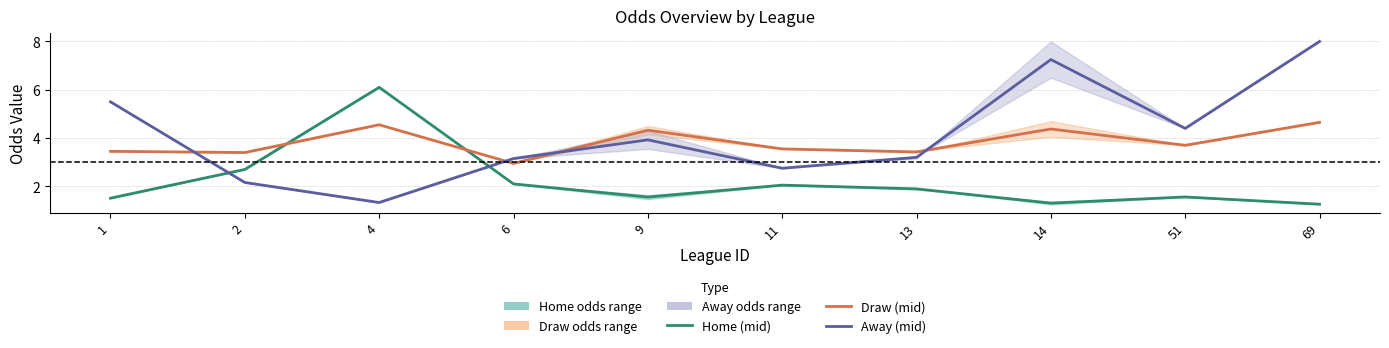

At which category is the sum across all series the highest?

69